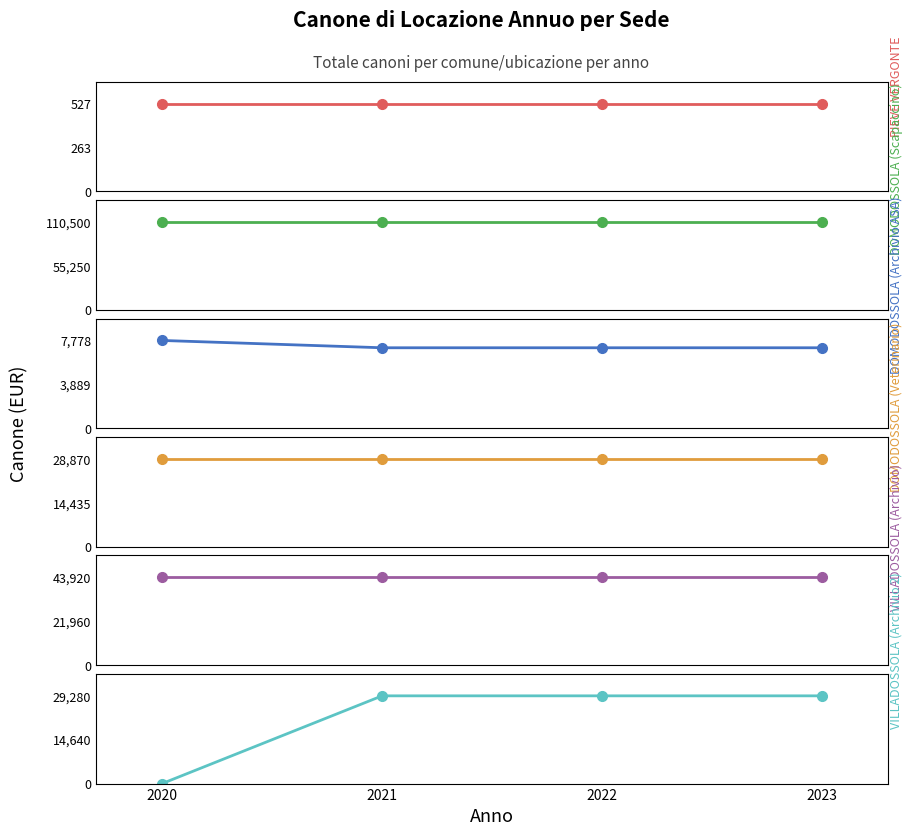

How many categories are shown in the chart?

4